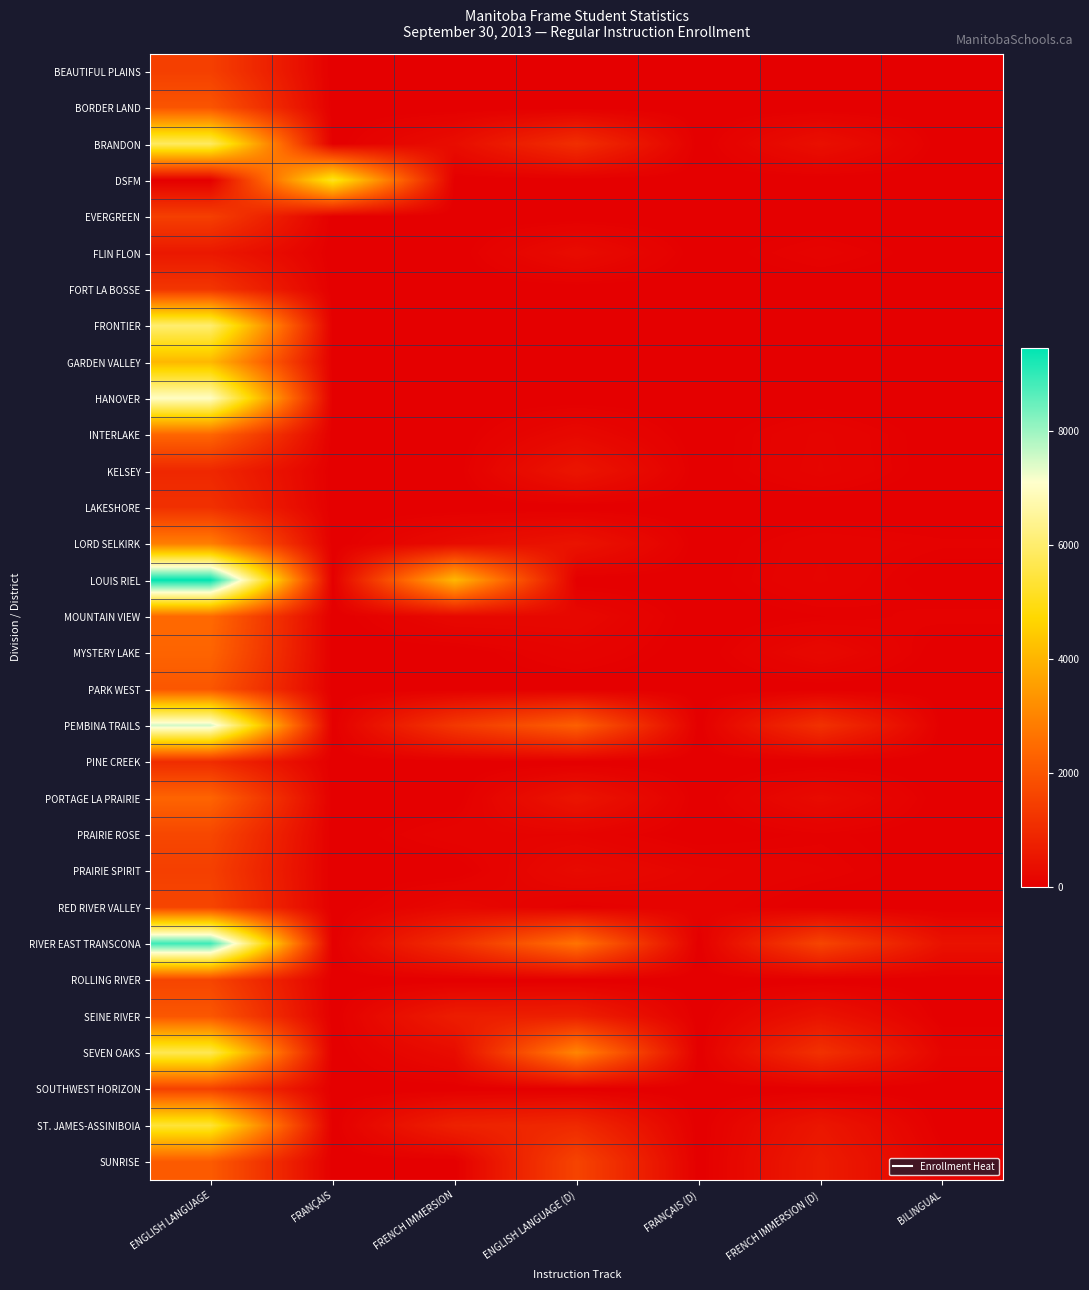

At which category is the sum across all series the highest?

ENGLISH LANGUAGE